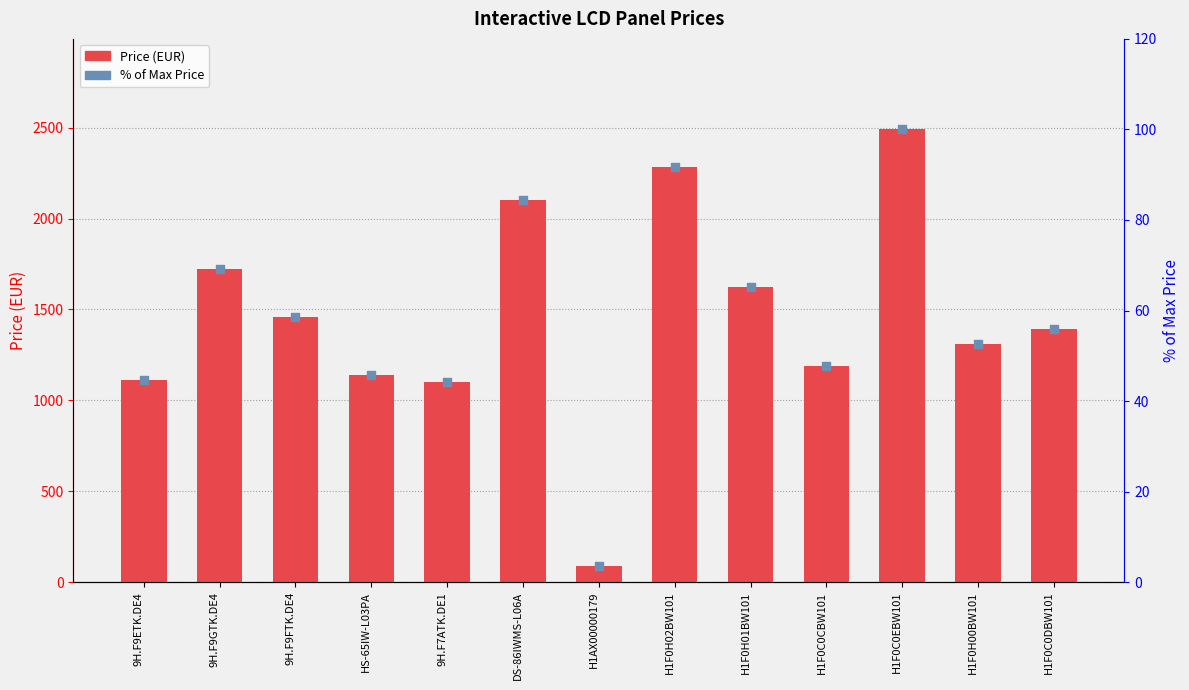

What are all the series names shown in the legend?

Price, % of Max Price